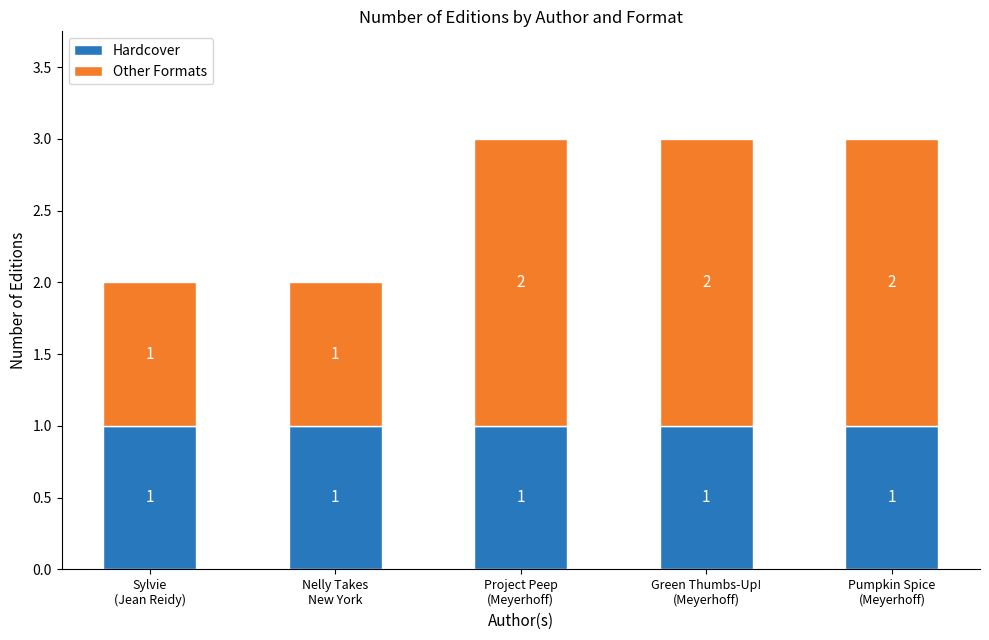

What is the sum of all Hardcover values?

5